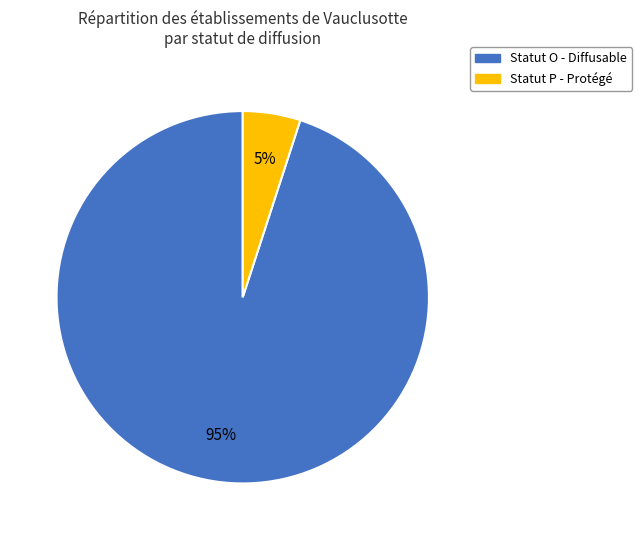

Is there any slice that represents more than half of the pie?

Yes